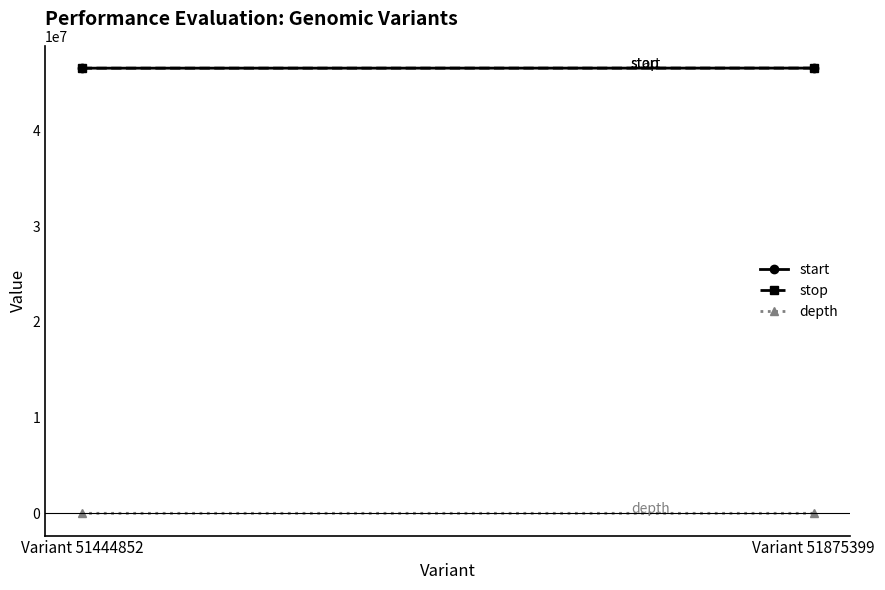

List the labels in order of depth value, largest first.

Variant 51875399, Variant 51444852